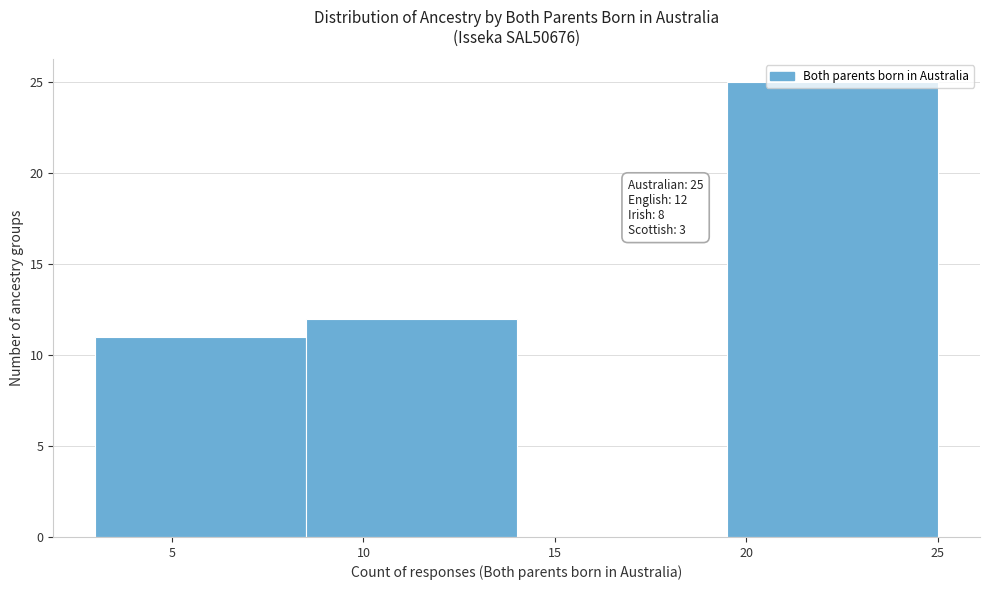

Which range on the x-axis has the tallest bar?

19.5 to 25.0